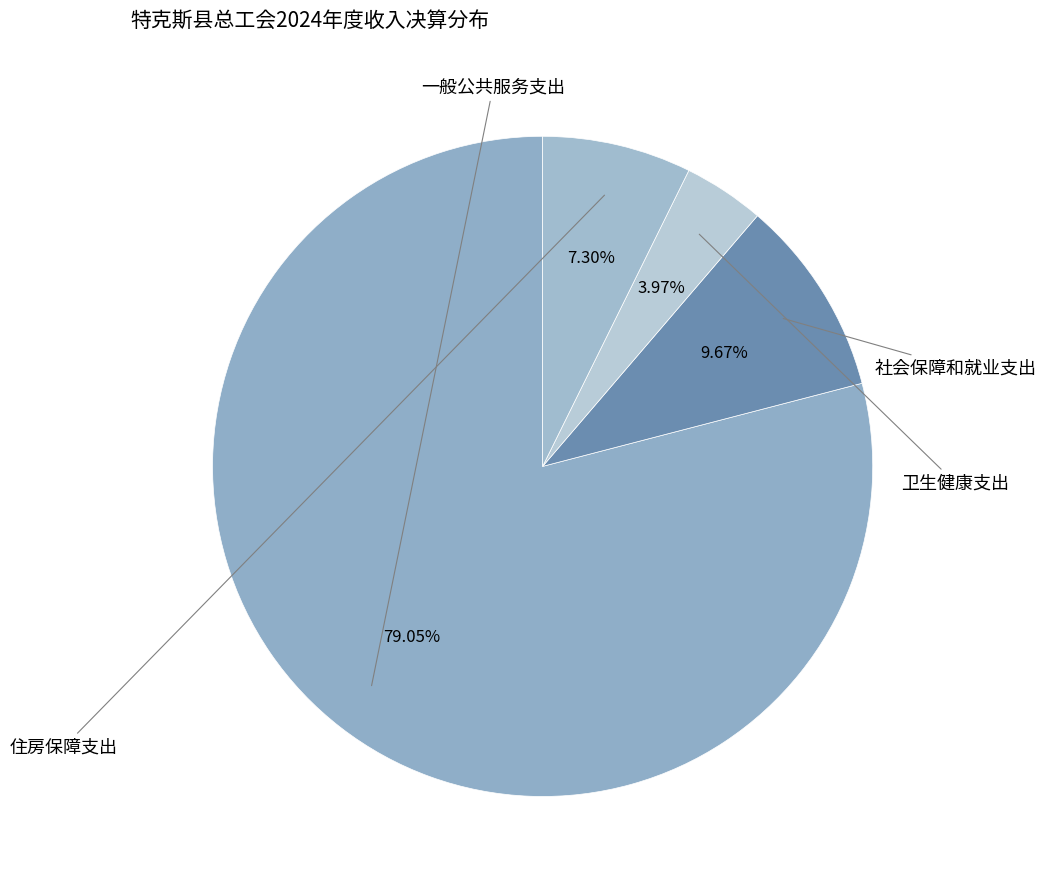

What is the largest slice in the pie chart?

一般公共服务支出